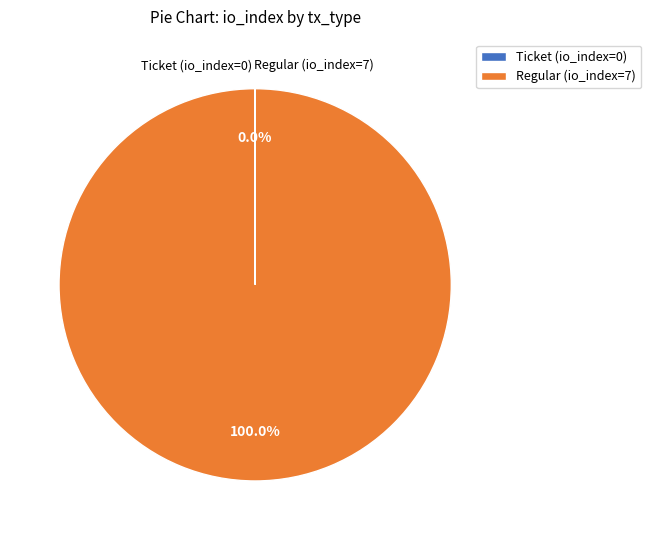

Which category has the biggest portion of the pie?

Regular (io_index=7)